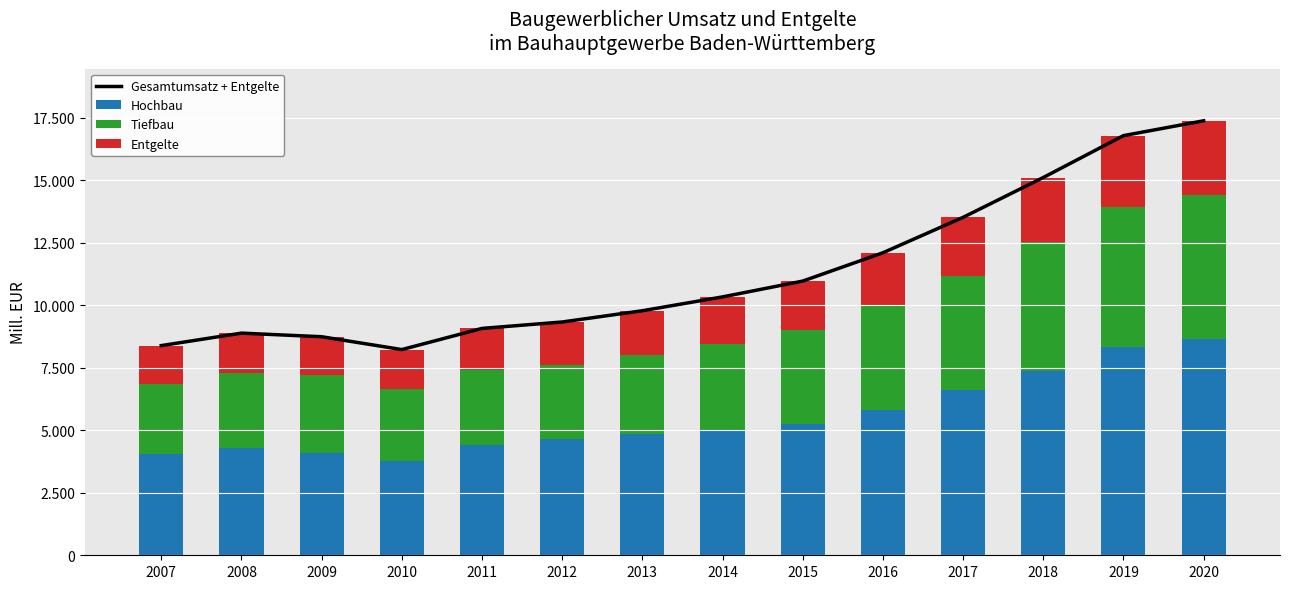

At which label does Hochbau reach its minimum?

2010